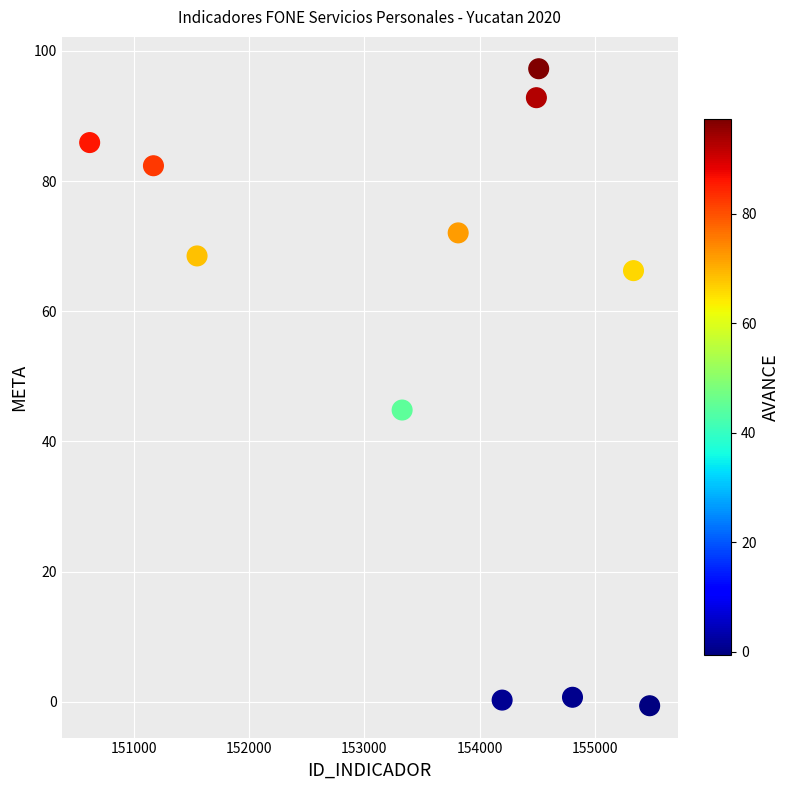

What is the range of X values (max minus min)?

4855.0